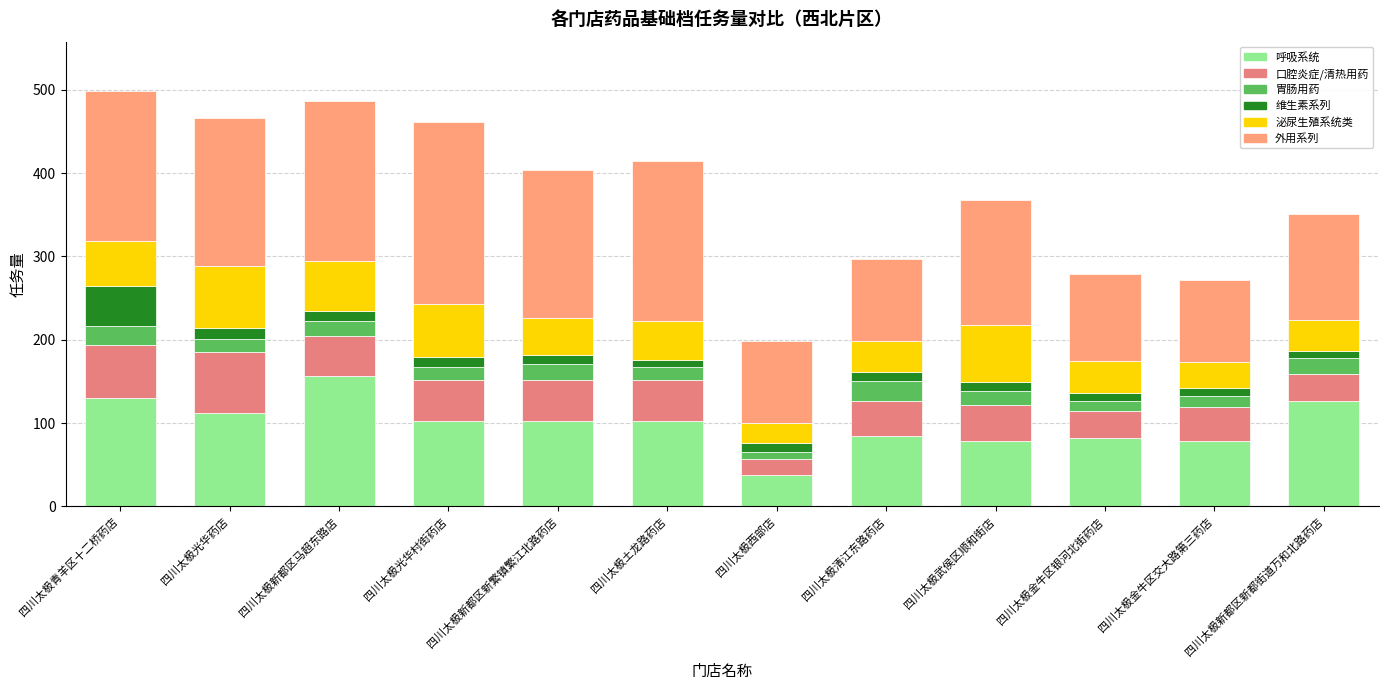

List the labels in order of 维生素系列 value, largest first.

四川太极青羊区十二桥药店, 四川太极光华药店, 四川太极新都区马超东路店, 四川太极光华村街药店, 四川太极新都区新繁镇繁江北路药店, 四川太极西部店, 四川太极清江东路药店, 四川太极武侯区顺和街店, 四川太极土龙路药店, 四川太极金牛区银河北街药店, 四川太极金牛区交大路第三药店, 四川太极新都区新都街道万和北路药店